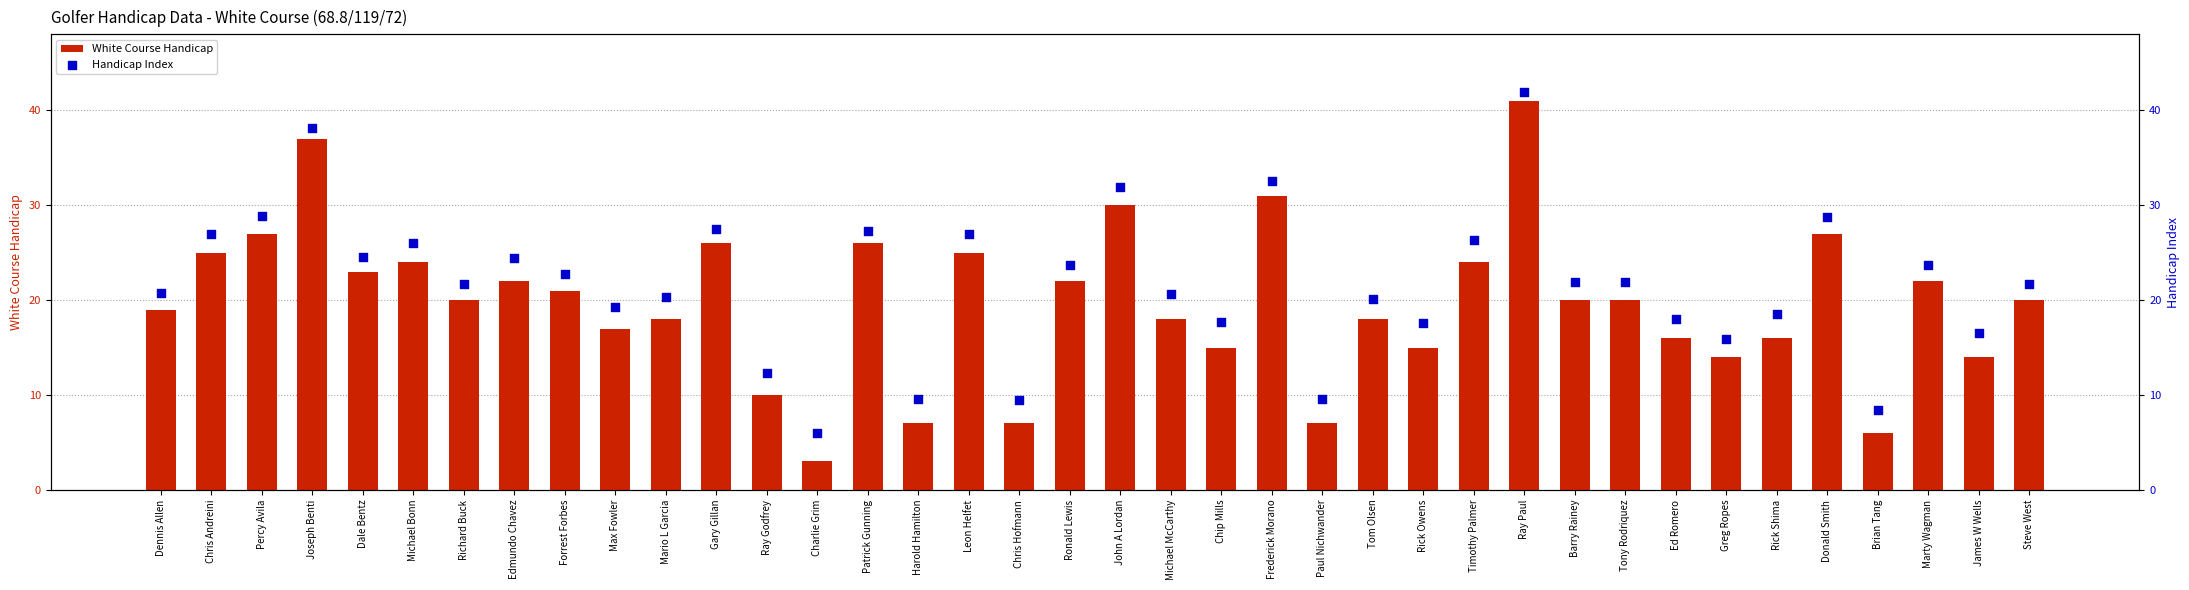

Which series has the largest total across all categories?

Handicap Index